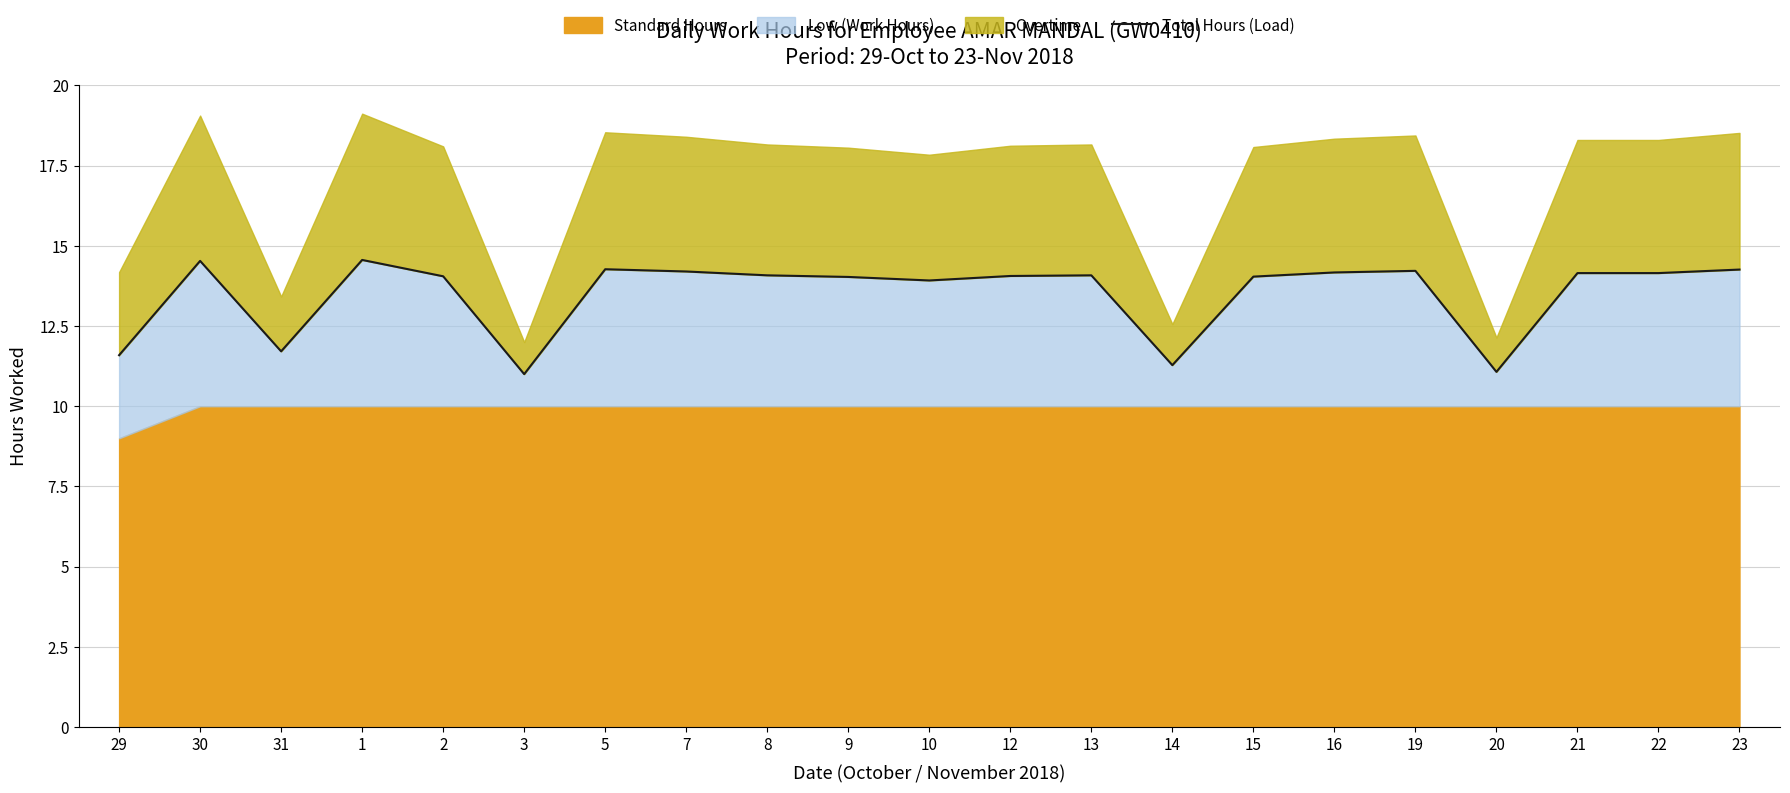

The value at 23 is 14.3. True or false?

True